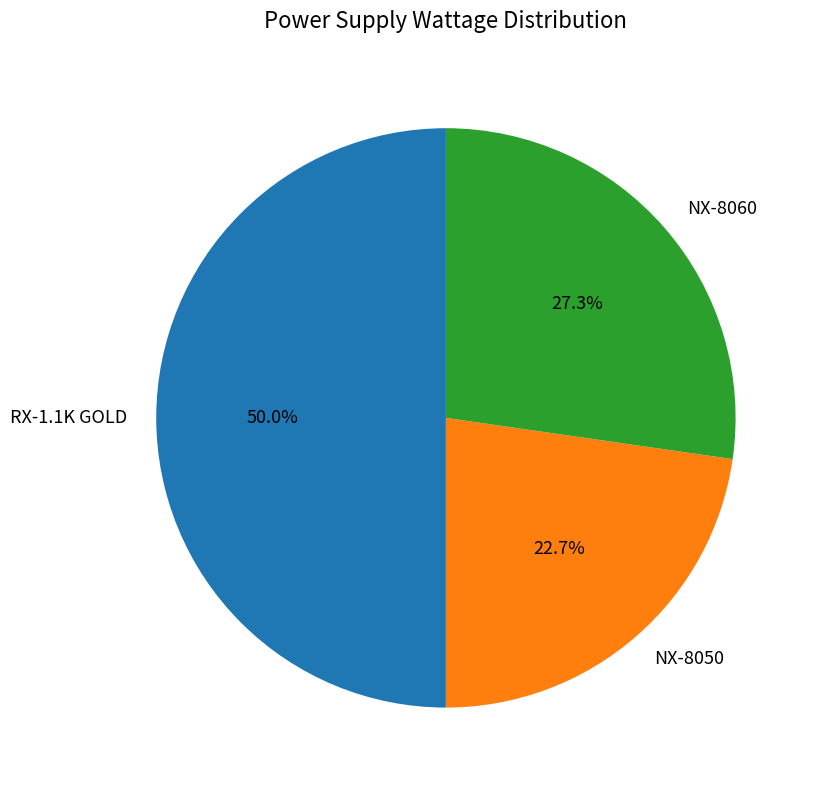

To the nearest percent, what is the average slice percentage?

33%